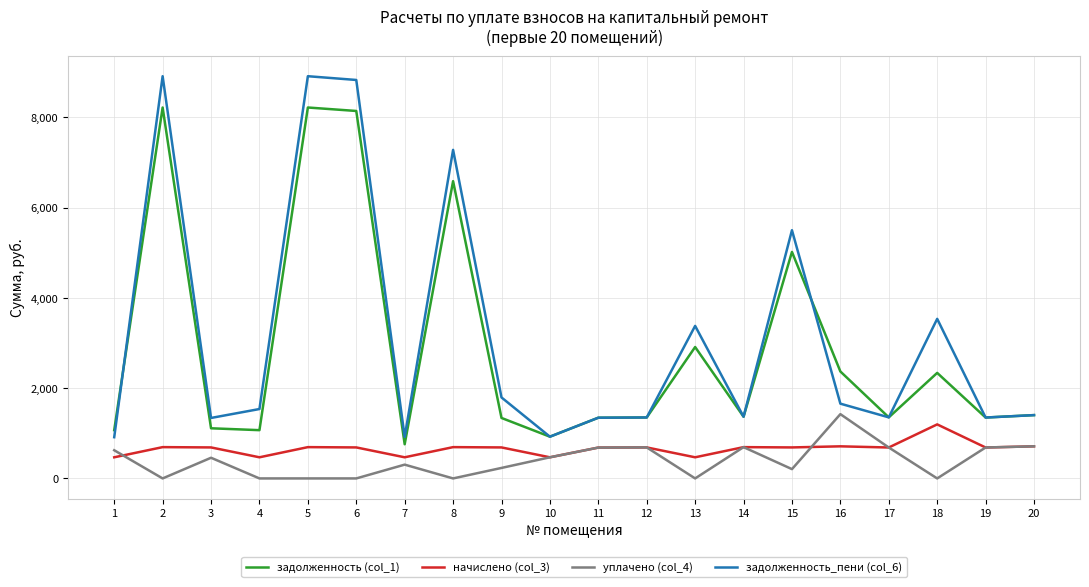

Where is the first local maximum for задолженность_пени (col_6)?

2